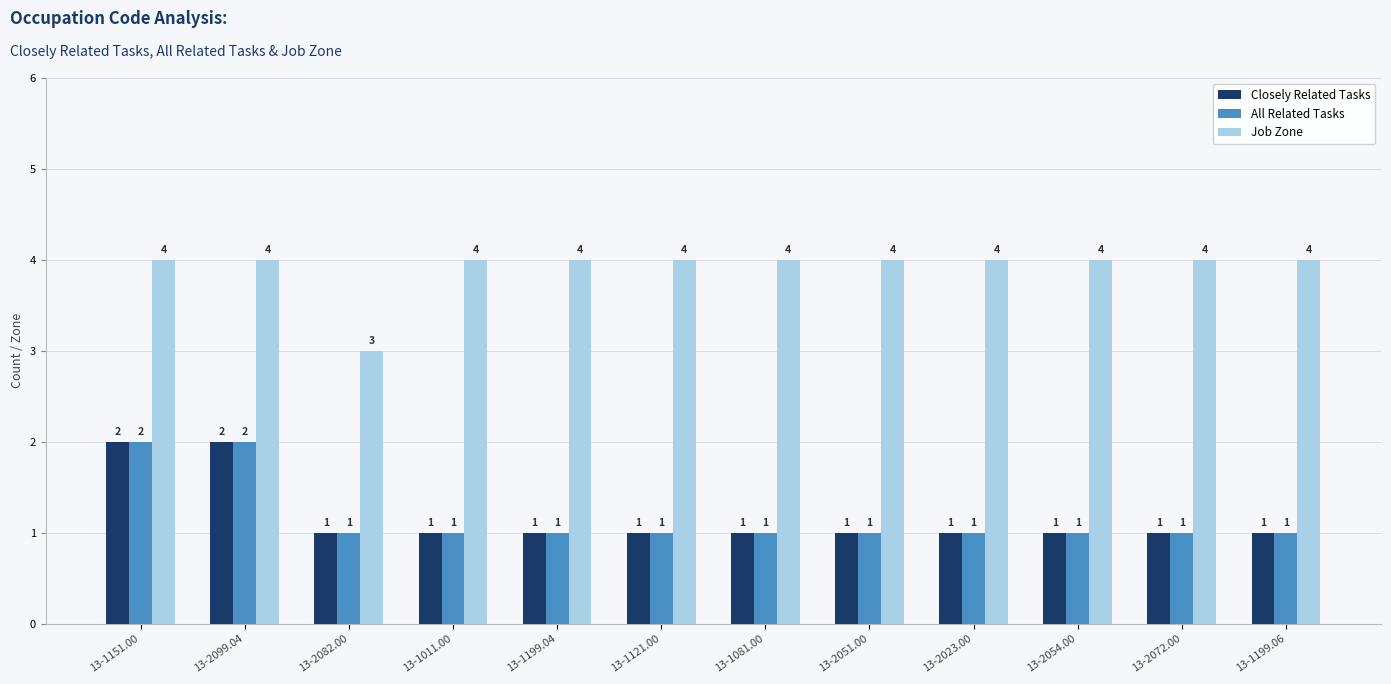

Reading left to right, extract all data points from this chart.

Closely Related Tasks: 2	2	1	1	1	1	1	1	1	1	1	1
All Related Tasks: 2	2	1	1	1	1	1	1	1	1	1	1
Job Zone: 4	4	3	4	4	4	4	4	4	4	4	4